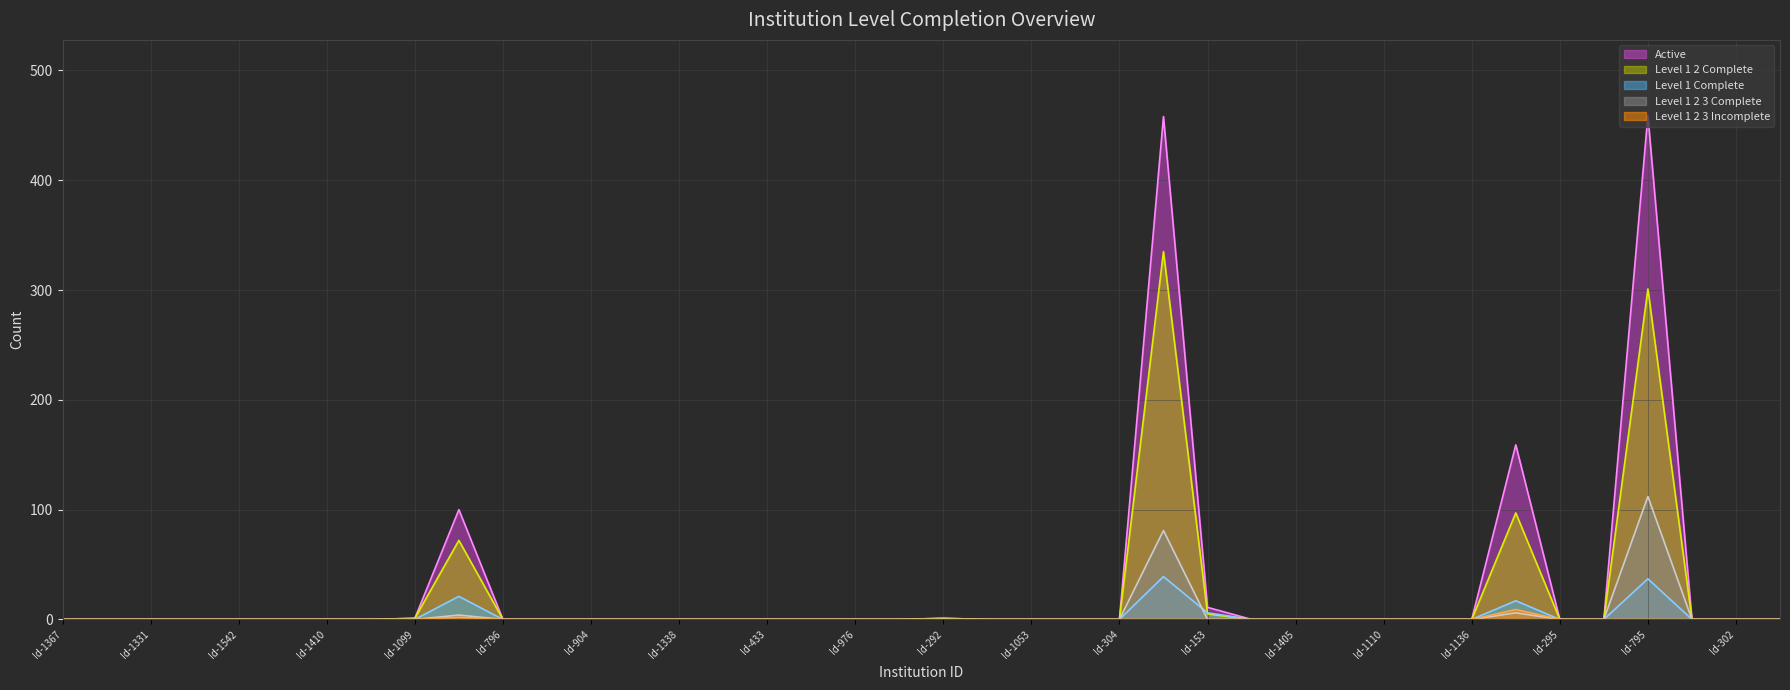

The Level 1 2 3 Complete series shows 9 at Id-1133. True or false?

False